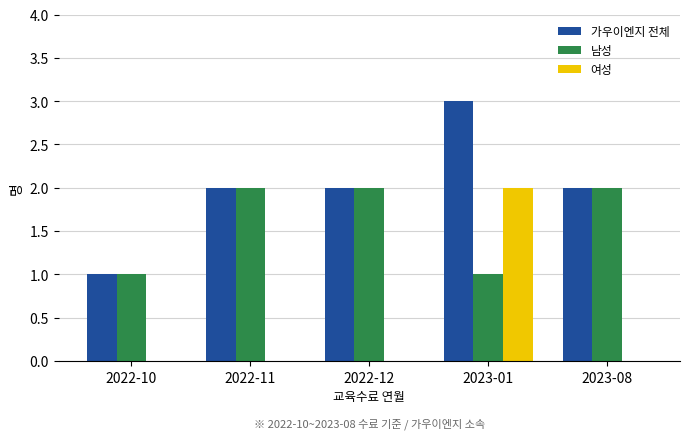

What is the maximum value shown in the chart?

3